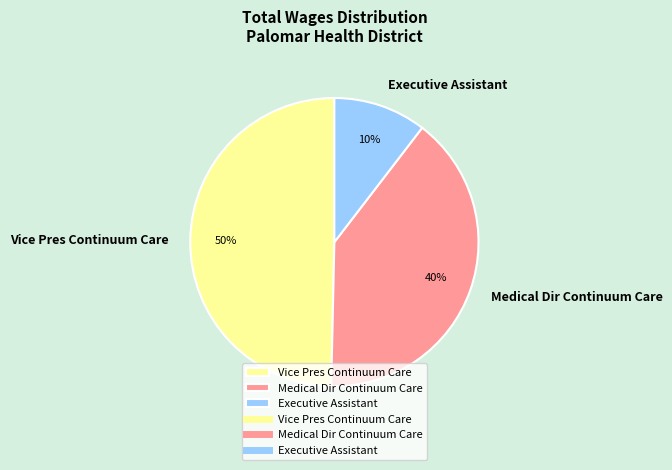

To the nearest percent, what percentage of the pie is Vice Pres Continuum Care?

50%